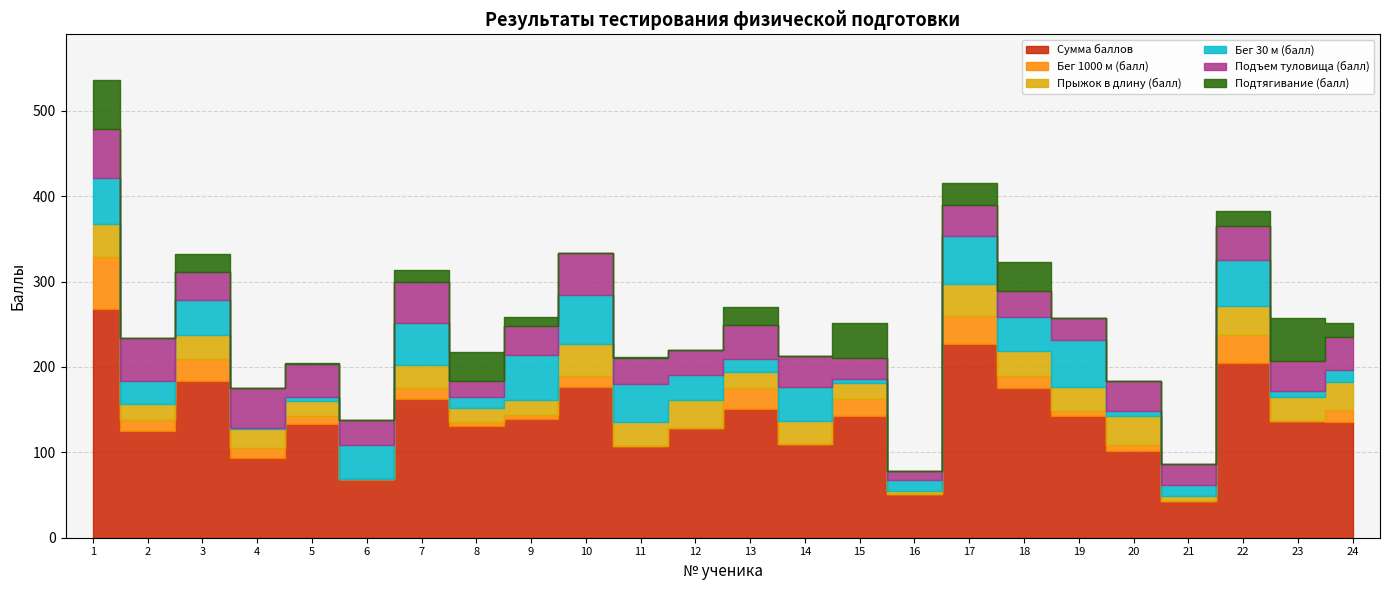

Is it true that Сумма баллов equals 143 at 15?

True